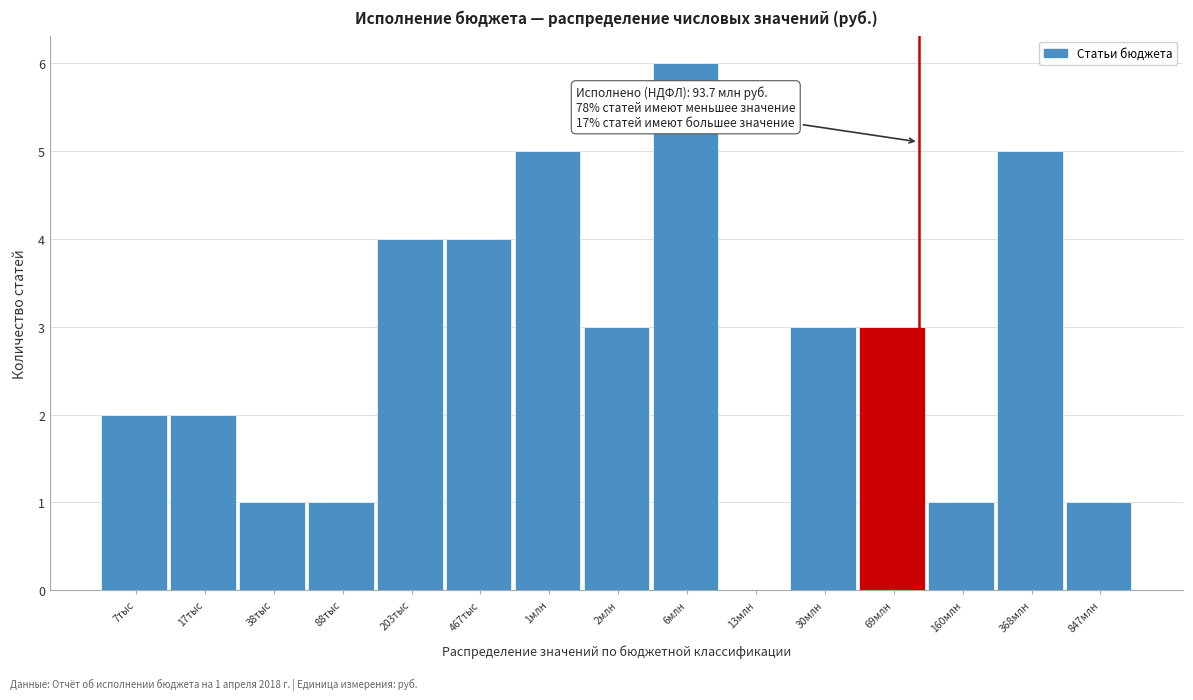

Reading right to left, what are all the values shown in this chart?

847млн=1	368млн=5	160млн=1	69млн=3	30млн=3	13млн=0	6млн=6	2млн=3	1млн=5	467тыс=4	203тыс=4	88тыс=1	38тыс=1	17тыс=2	7тыс=2